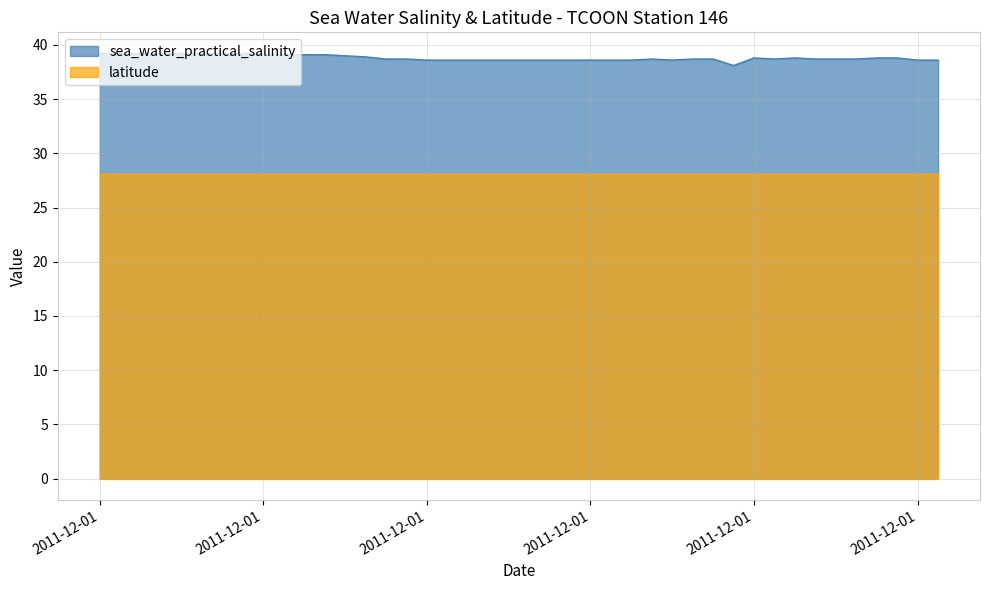

Reading left to right, transcribe all the data shown in this chart.

39.2	39.2	39.2	39.2	39.2	39.2	39.2	39.2	39.1	39.1	39.1	39.0	38.9	38.7	38.7	38.6	38.6	38.6	38.6	38.6	38.6	38.6	38.6	38.6	38.6	38.7	38.6	38.7	38.7	38.1	38.8	38.7	38.8	38.7	38.7	38.7	38.8	38.8	38.6	38.6